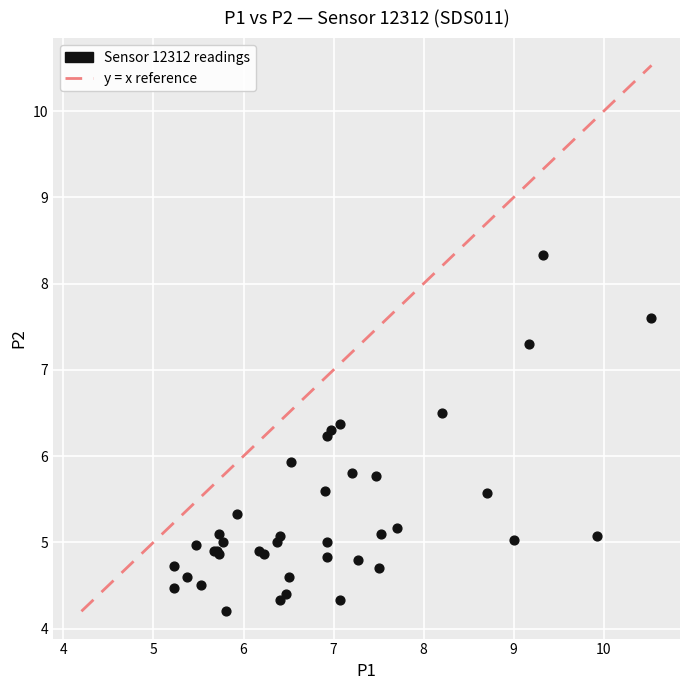

What Y value in the scatter plot is closest to 6?

5.9